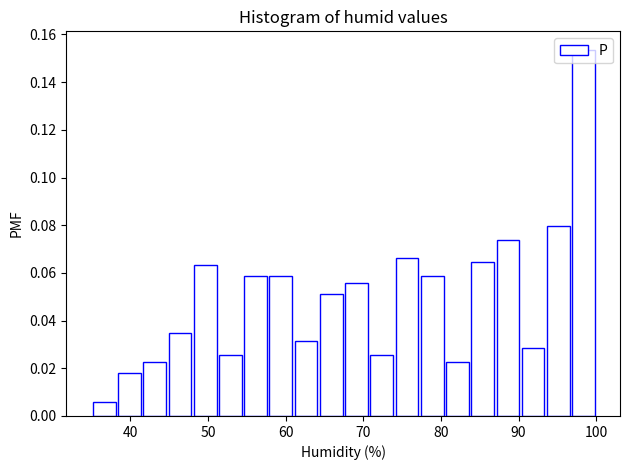

Around what value on the x-axis is the tallest bar? Give the approximate position of its centre, as read against the axis.

98